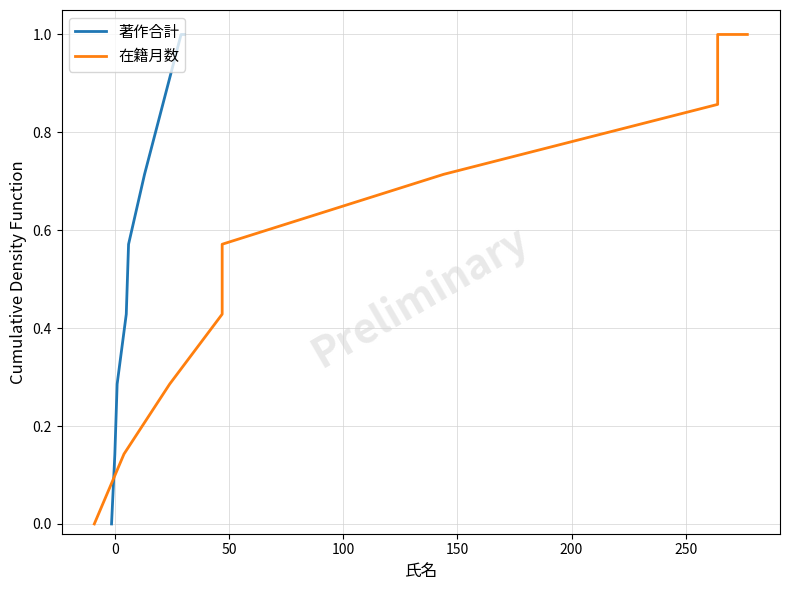

The value of 著作合計 at −50 is -0.5. True or false?

False